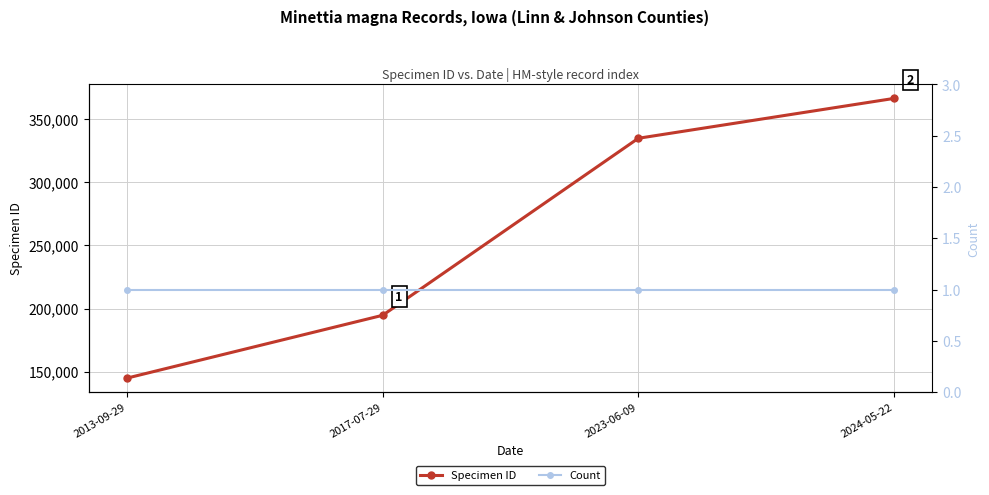

At which label is Count closest to 1?

2013-09-29